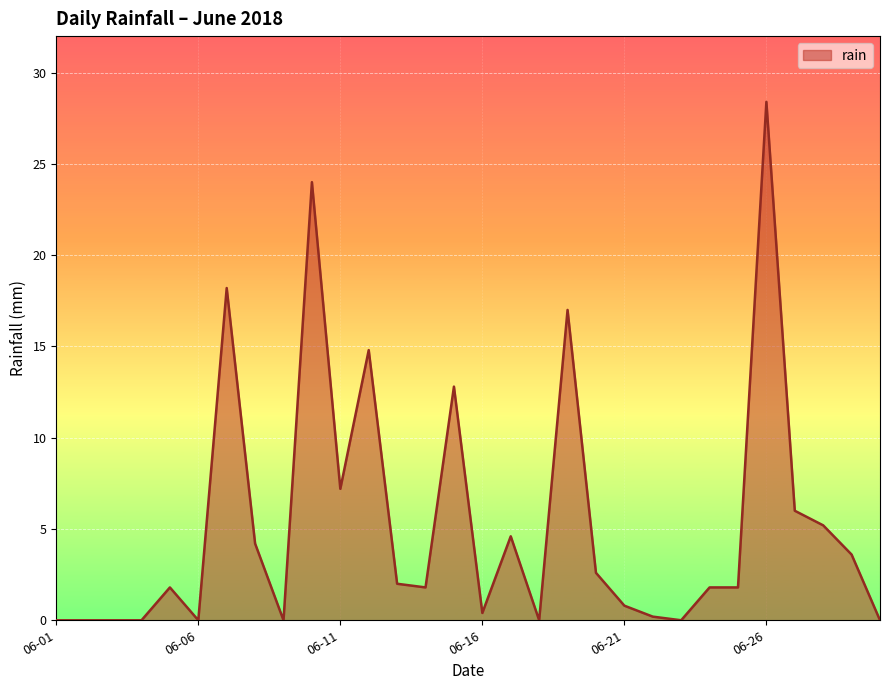

How many lines are shown in the chart?

1